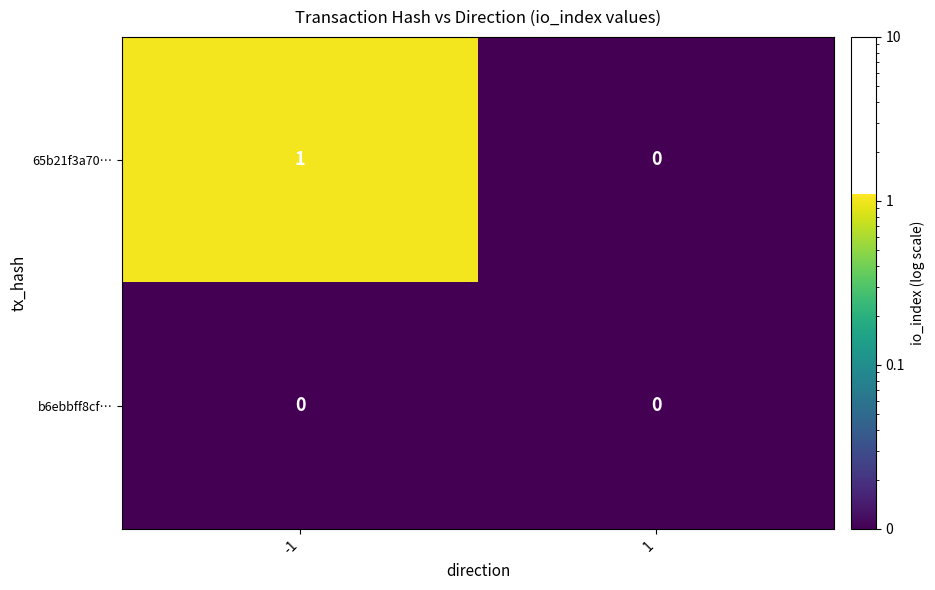

At which category is the sum across all series the highest?

-1